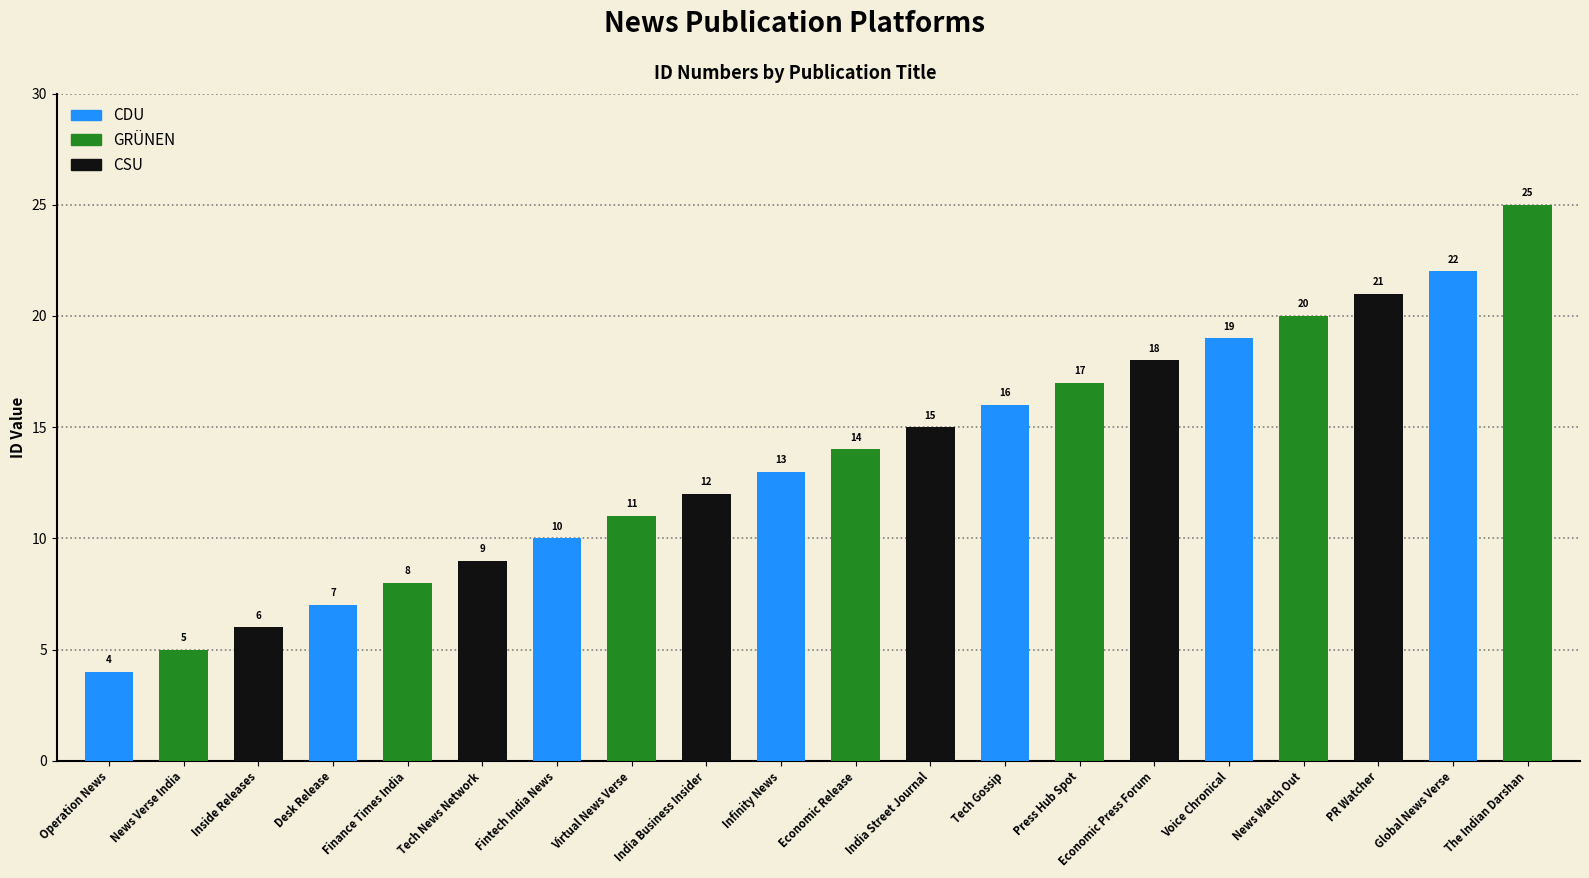

Count the number of categories in the chart.

20